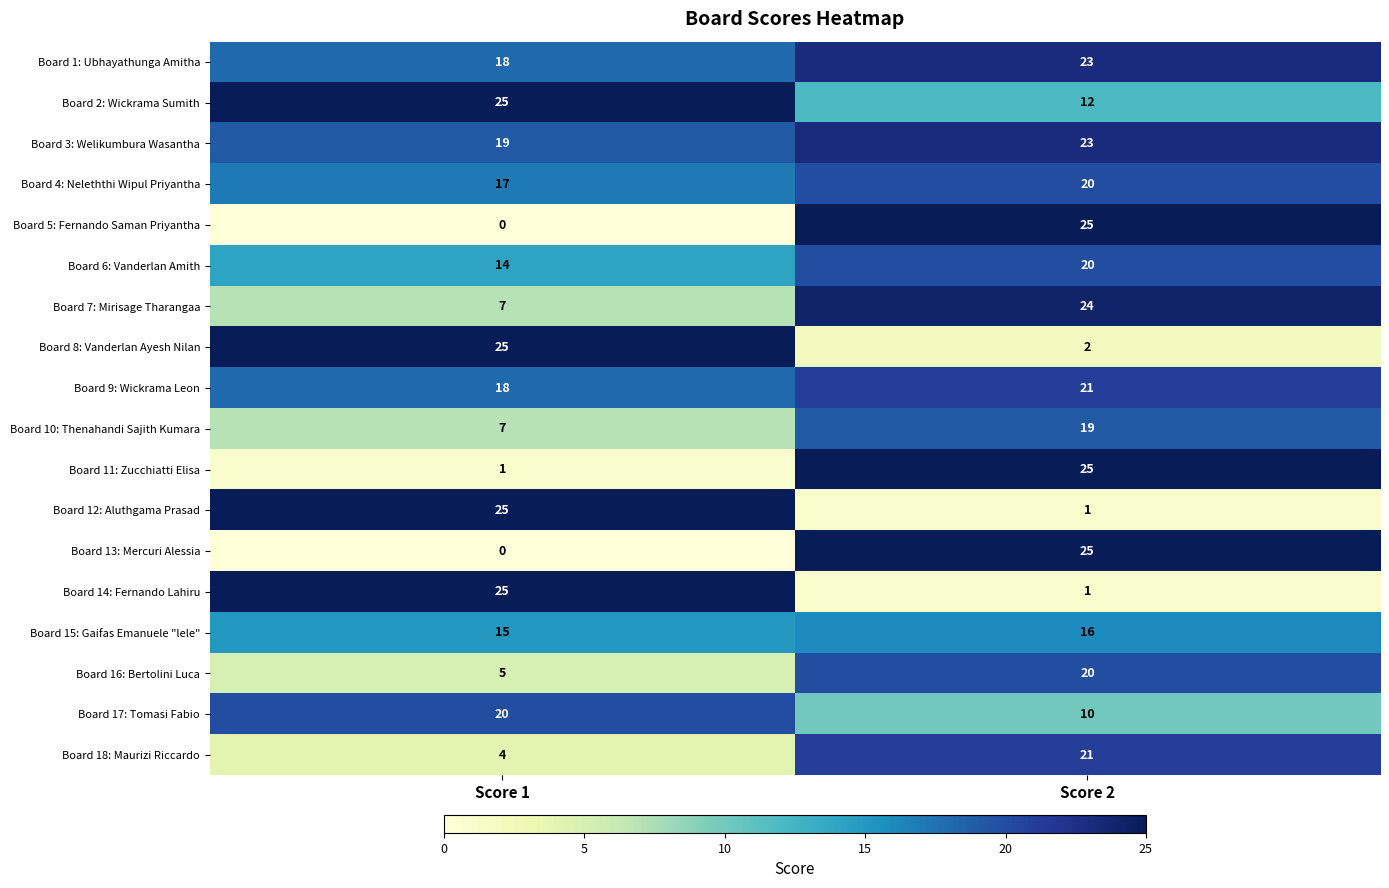

What is the difference between the Board 5: Fernando Saman Priyantha values at Score 2 and Score 1?

25